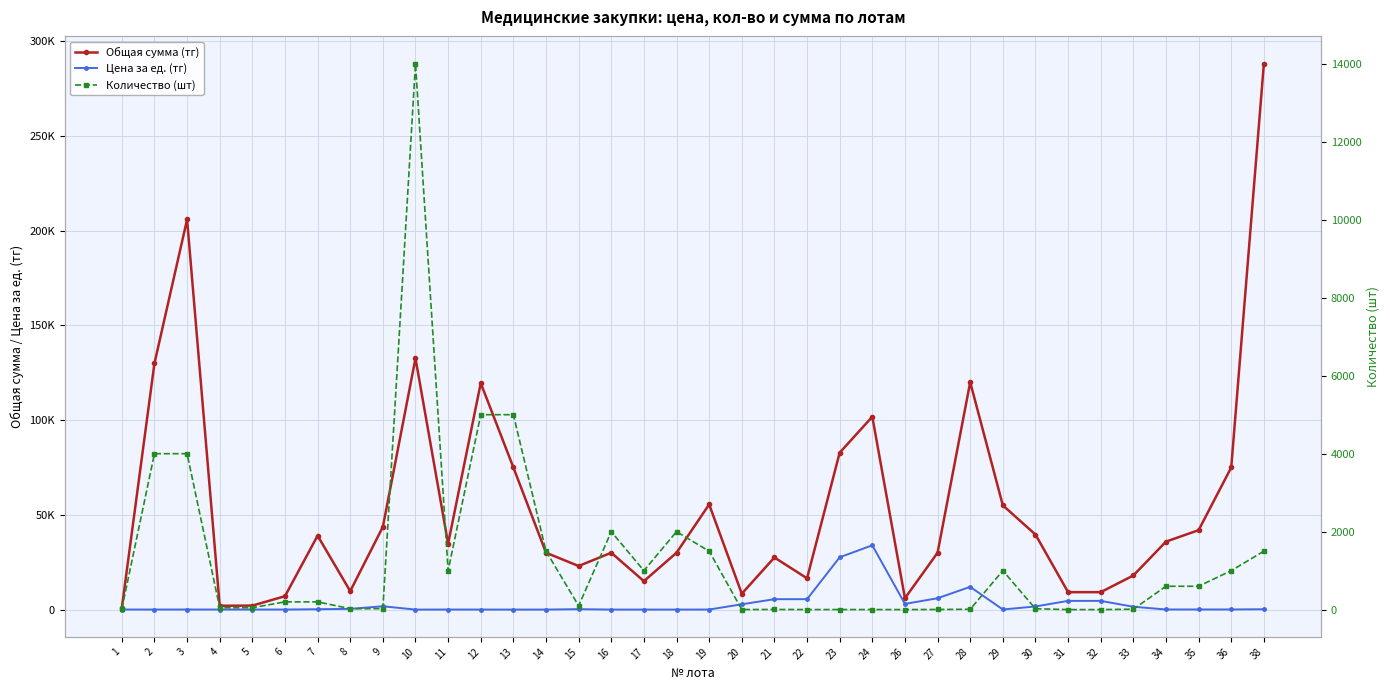

Reading left to right, list all the values displayed in this chart.

Общая сумма (тг): 1=928.8	2=129920.0	3=205840.0	4=2030.5	5=2103.5	6=7068.0	7=39000.0	8=9725.0	9=43650.0	10=132580.0	11=34800.0	12=119500.0	13=75000.0	14=30000.0	15=23000.0	16=30000.0	17=15000.0	18=30000.0	19=55500.0	20=8385.0	21=27500.0	22=16500.0	23=82800.0	24=101775.0	26=6000.0	27=30000.0	28=120000.0	29=55000.0	30=39600.0	31=9200.0	32=9200.0	33=18000.0	34=35862.0	35=41916.0	36=75000.0	38=288000.0
Цена за ед. (тг): 1=46.4	2=32.5	3=51.5	4=40.6	5=42.1	6=35.3	7=195.0	8=389.0	9=1746.0	10=9.5	11=34.8	12=23.9	13=15.0	14=20.0	15=230.0	16=15.0	17=15.0	18=15.0	19=37.0	20=2795.0	21=5500.0	22=5500.0	23=27600.0	24=33925.0	26=3000.0	27=6000.0	28=12000.0	29=55.0	30=1650.0	31=4600.0	32=4600.0	33=1500.0	34=59.8	35=69.9	36=75.0	38=192.0
Количество (шт): 1=20.0	2=4000.0	3=4000.0	4=50.0	5=50.0	6=200.0	7=200.0	8=25.0	9=25.0	10=14000.0	11=1000.0	12=5000.0	13=5000.0	14=1500.0	15=100.0	16=2000.0	17=1000.0	18=2000.0	19=1500.0	20=3.0	21=5.0	22=3.0	23=3.0	24=3.0	26=2.0	27=5.0	28=10.0	29=1000.0	30=24.0	31=2.0	32=2.0	33=12.0	34=600.0	35=600.0	36=1000.0	38=1500.0